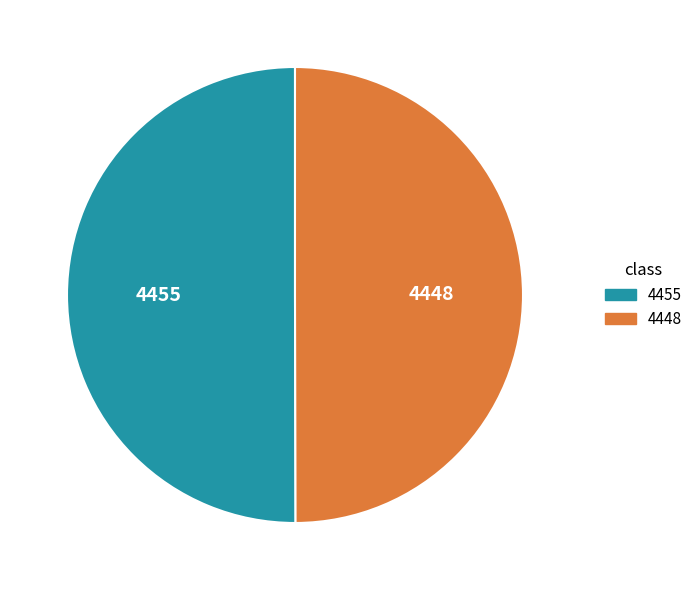

Is it true that 4448 is 50% of the pie?

True